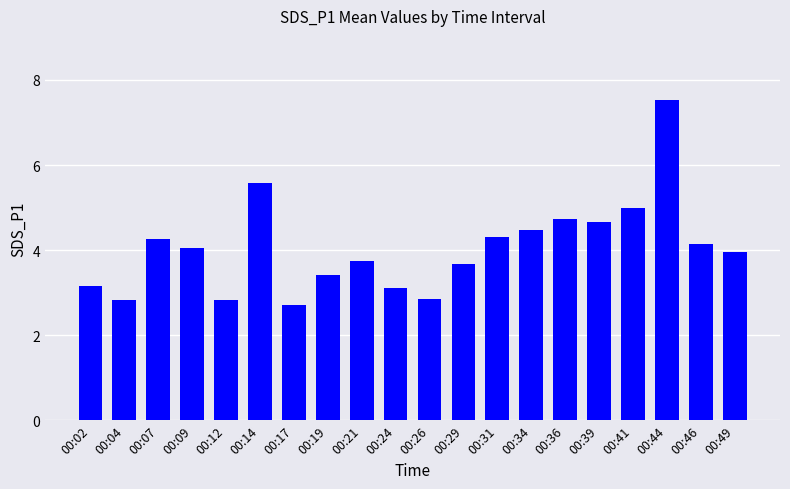

What is the difference between the maximum and minimum values?

4.8